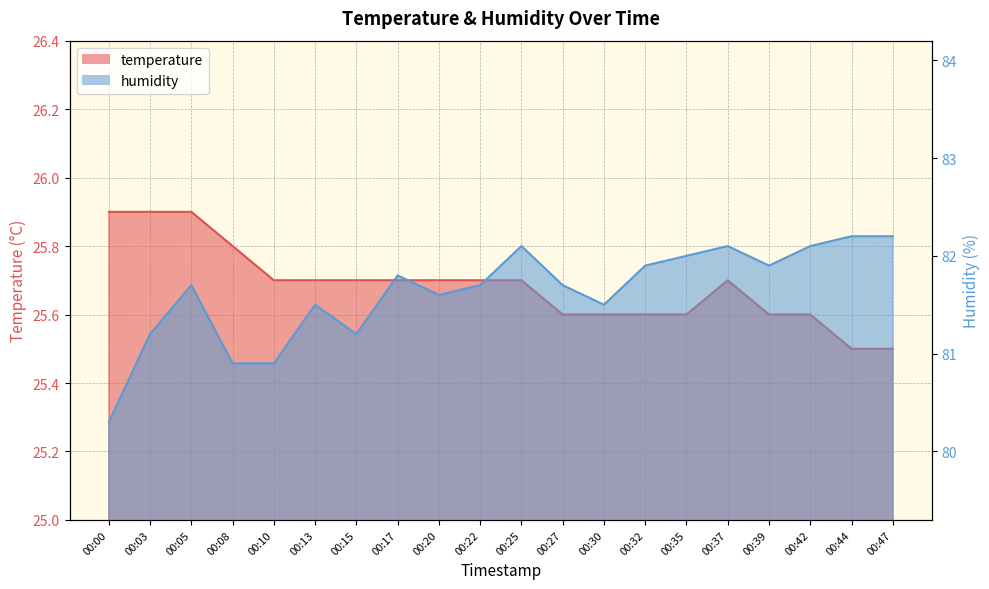

Does the chart have visible grid lines?

Yes